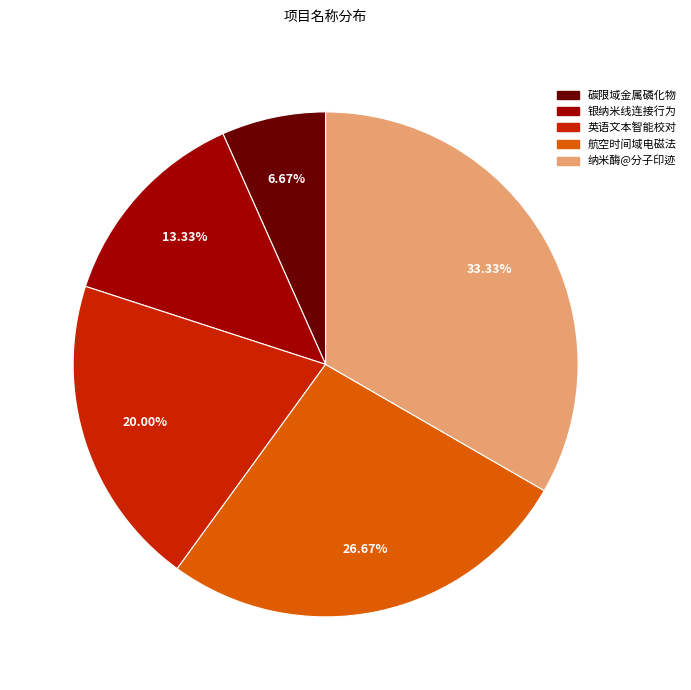

Is there a majority slice in this chart?

No